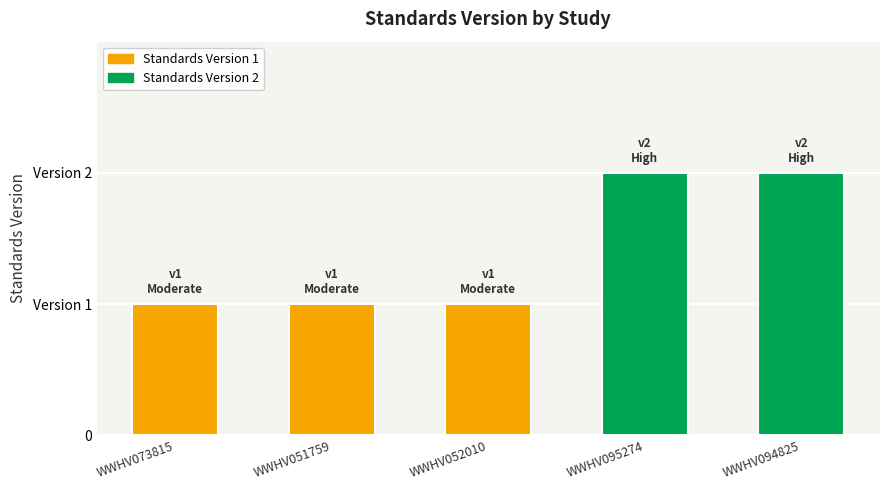

Does the chart contain stacked bars?

No